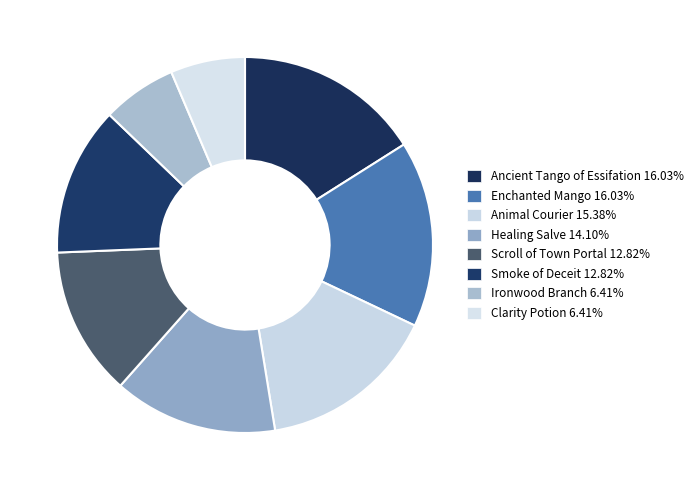

Count the number of slices in the pie.

8